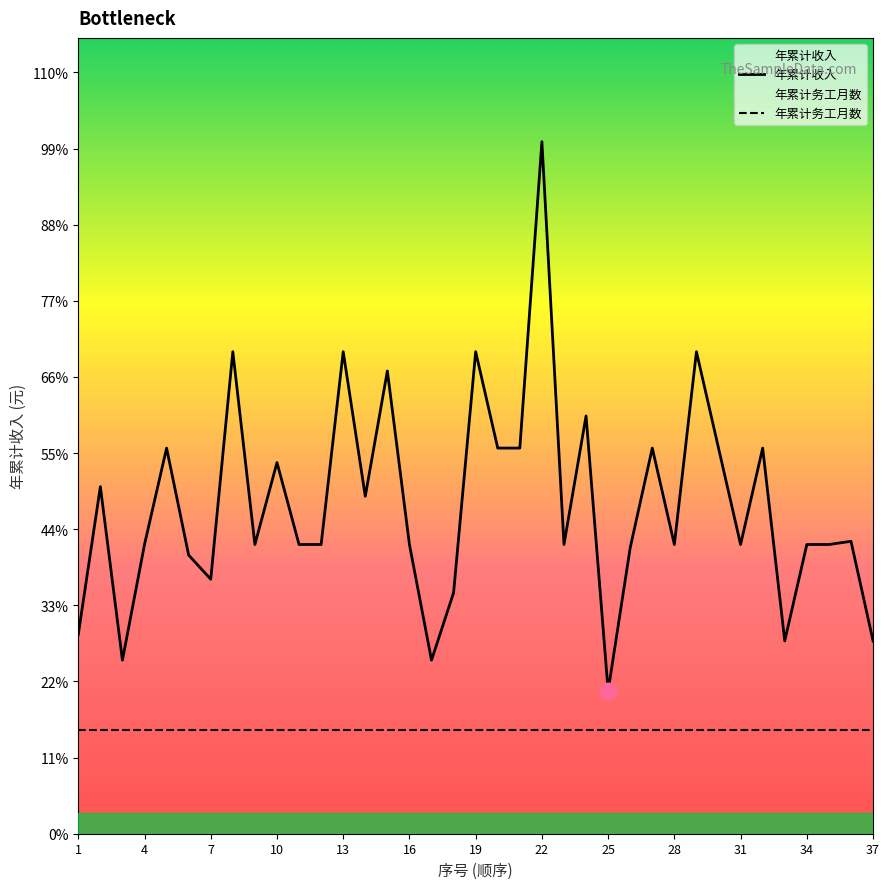

Where is the data nearest to the value 25979?

24